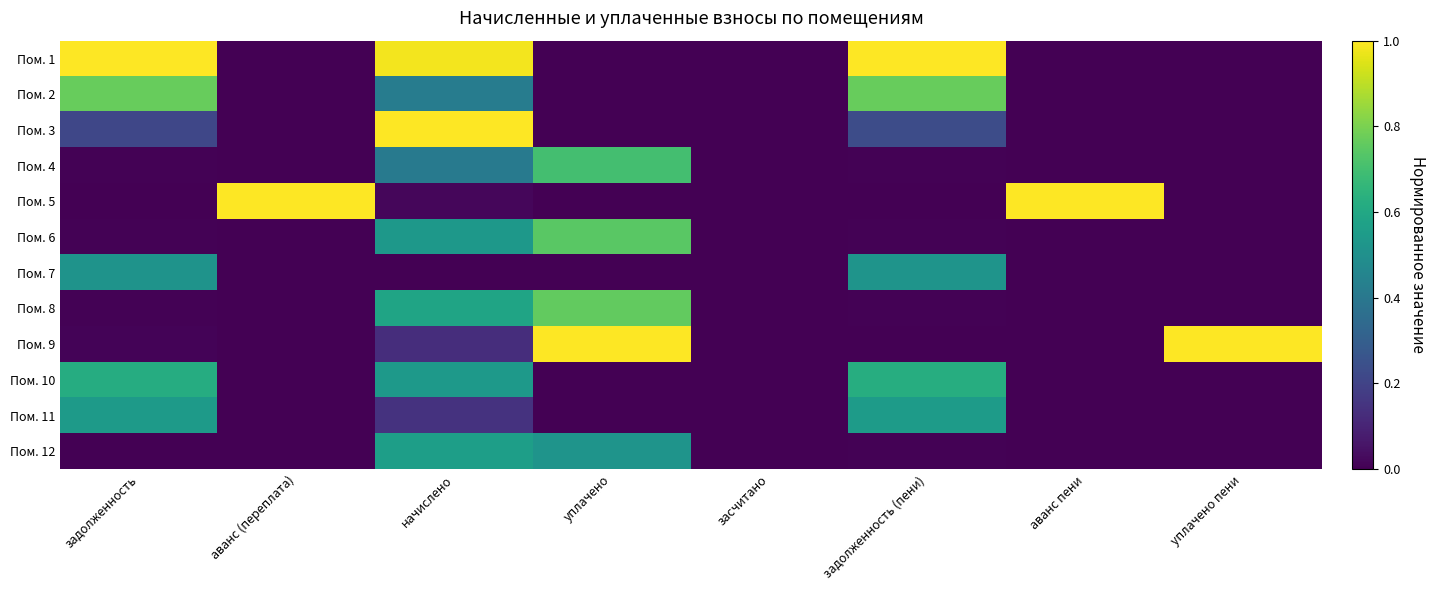

Rank the series by their maximum value, from highest to lowest.

Пом. 1, Пом. 3, Пом. 5, Пом. 9, Пом. 2, Пом. 8, Пом. 6, Пом. 4, Пом. 10, Пом. 12, Пом. 11, Пом. 7